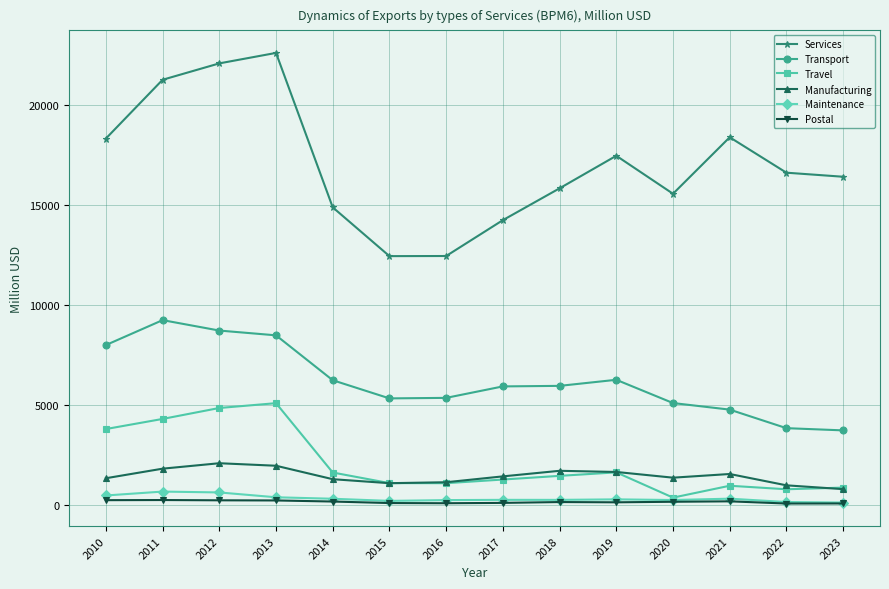

What is the sum of the Transport values at 2013 and 2019?

14731